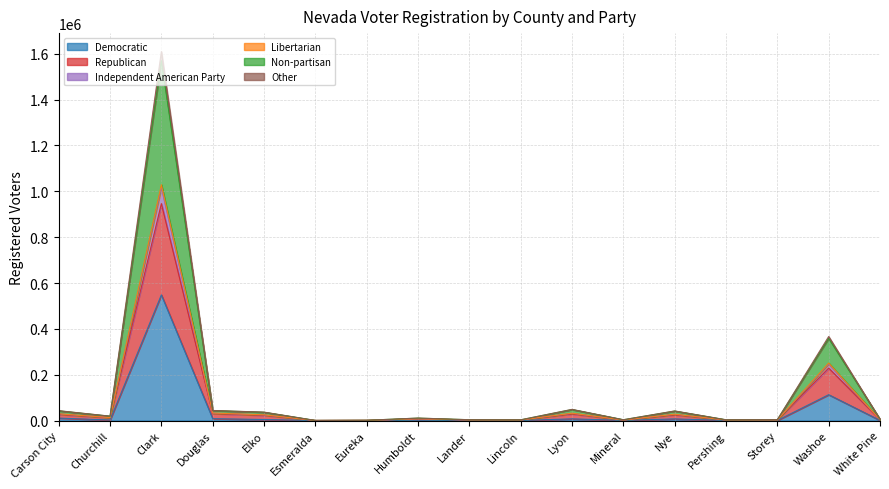

At which category is the sum across all series the highest?

Clark